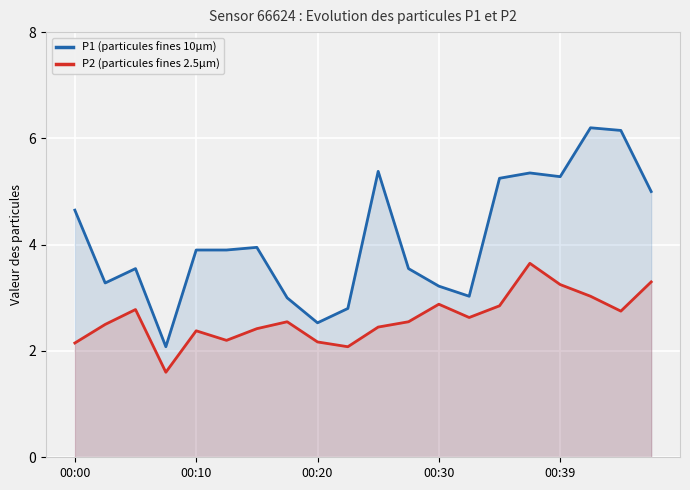

At which category is the sum across all series the highest?

17